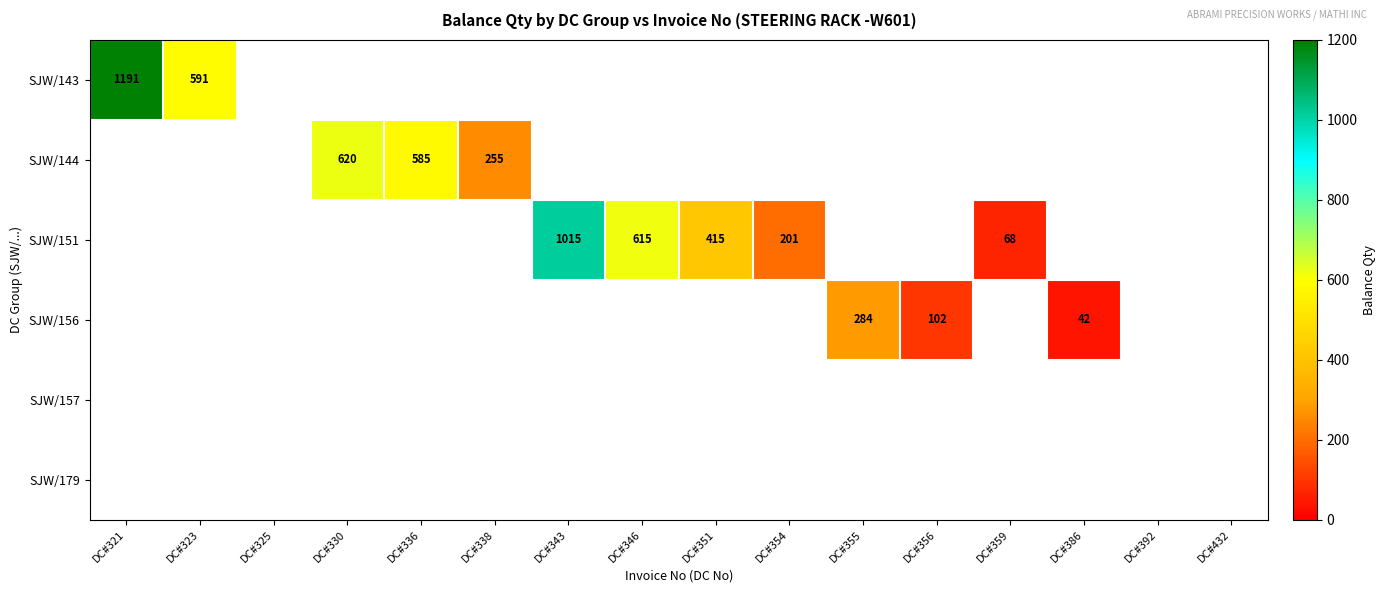

Which category has the lowest value across all series?

DC#386